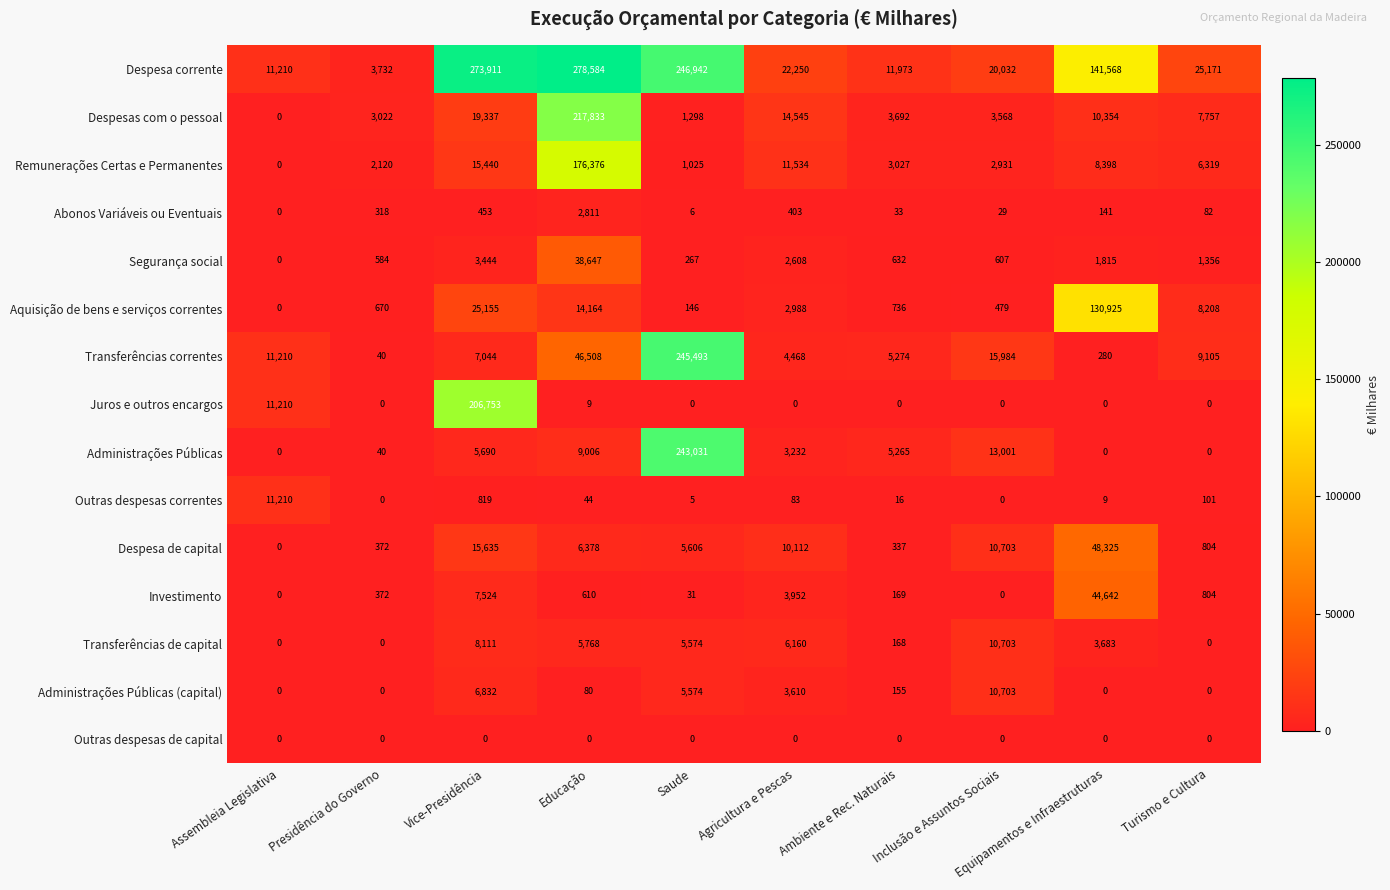

Rank the series at Educação from highest to lowest value.

Despesa corrente, Despesas com o pessoal, Remunerações Certas e Permanentes, Transferências correntes, Segurança social, Aquisição de bens e serviços correntes, Administrações Públicas, Despesa de capital, Transferências de capital, Abonos Variáveis ou Eventuais, Investimento, Administrações Públicas (capital), Outras despesas correntes, Juros e outros encargos, Outras despesas de capital